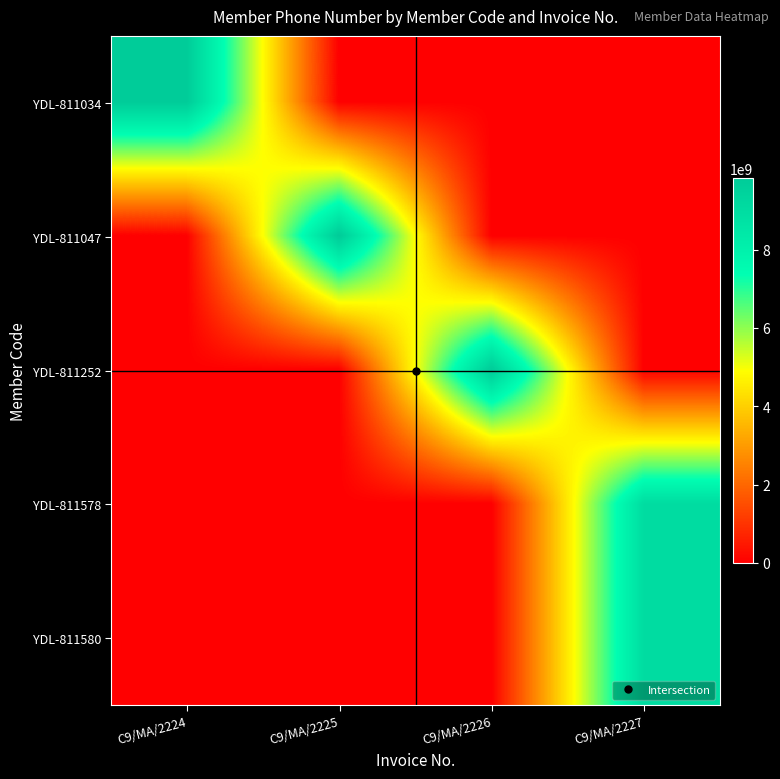

At which category is the sum across all series the highest?

C9/MA/2227